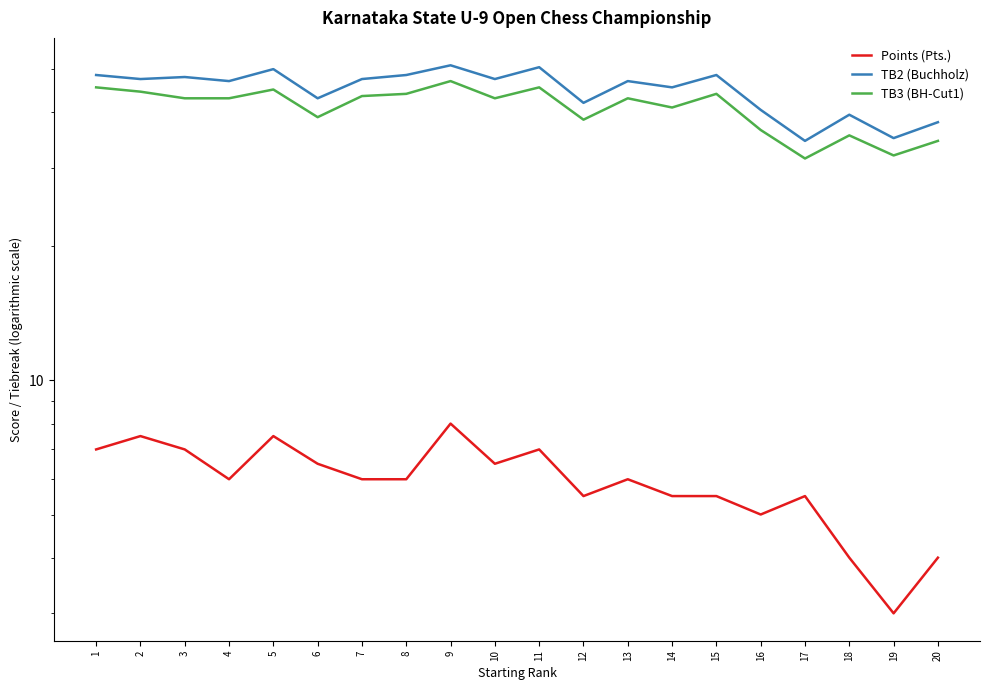

What is the sum of all TB2 (Buchholz) values?

899.5